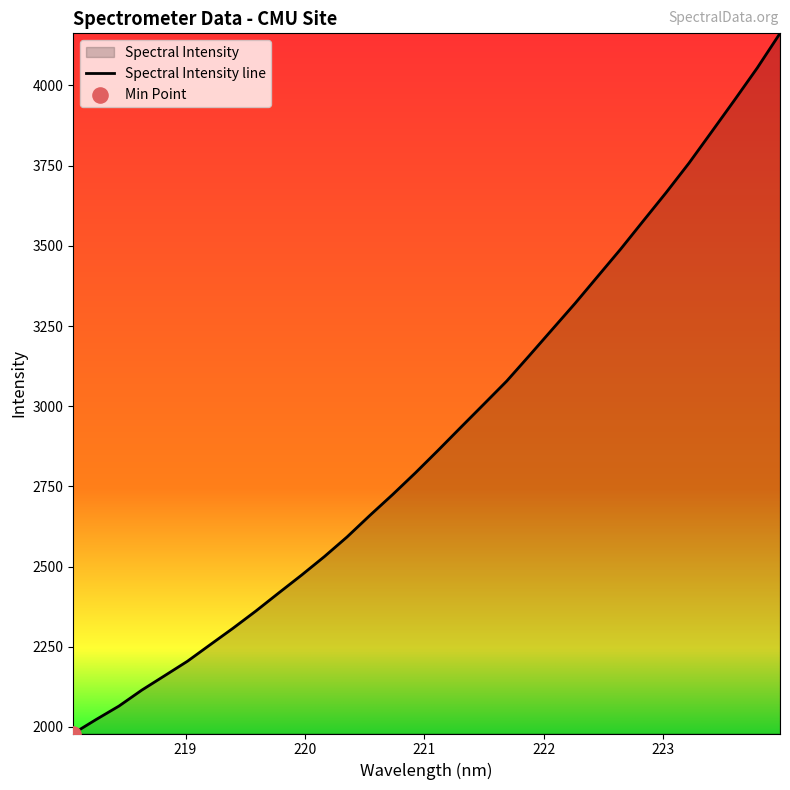

What is the difference between the maximum and minimum values?

2183.4